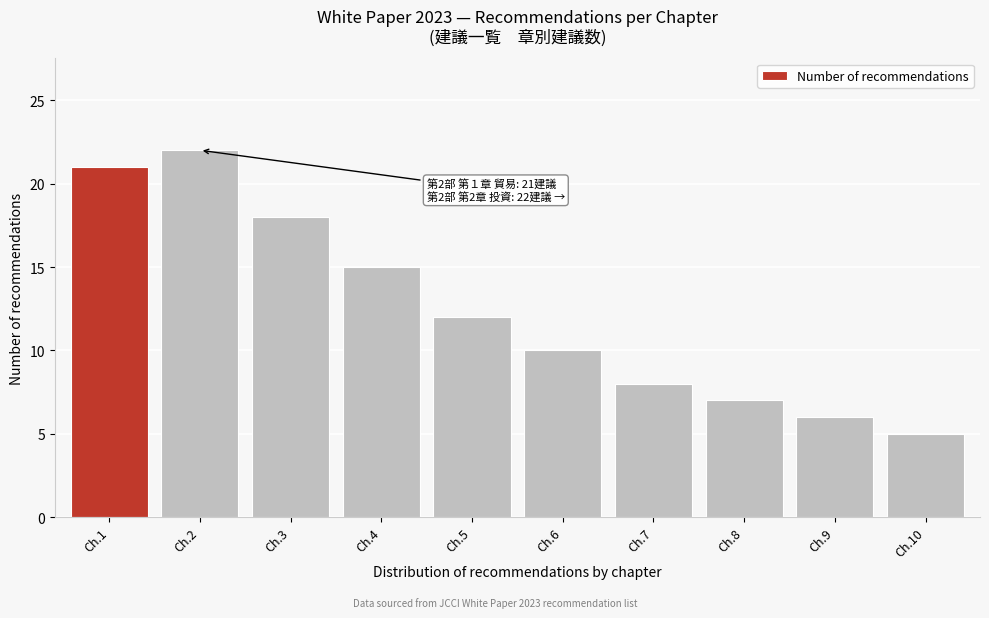

Reading left to right, list all the values displayed in this chart.

21	22	18	15	12	10	8	7	6	5